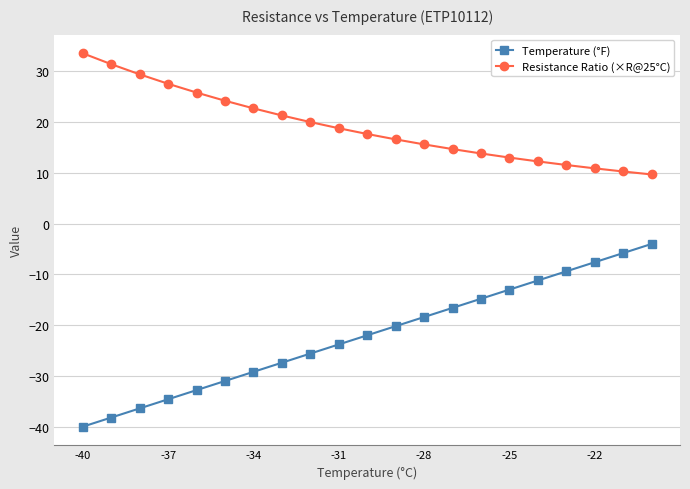

What is the minimum value for Resistance Ratio (×R@25°C)?

9.7